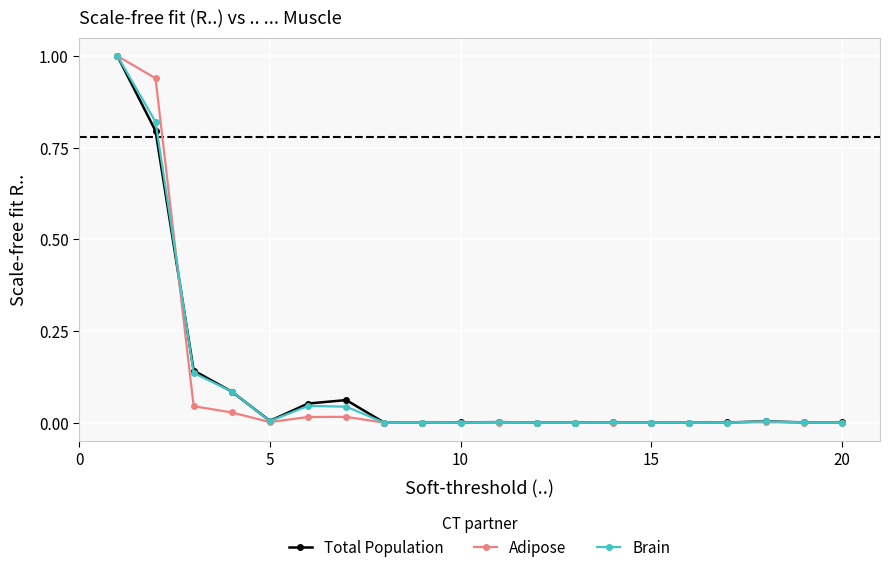

Does the chart have visible grid lines?

Yes